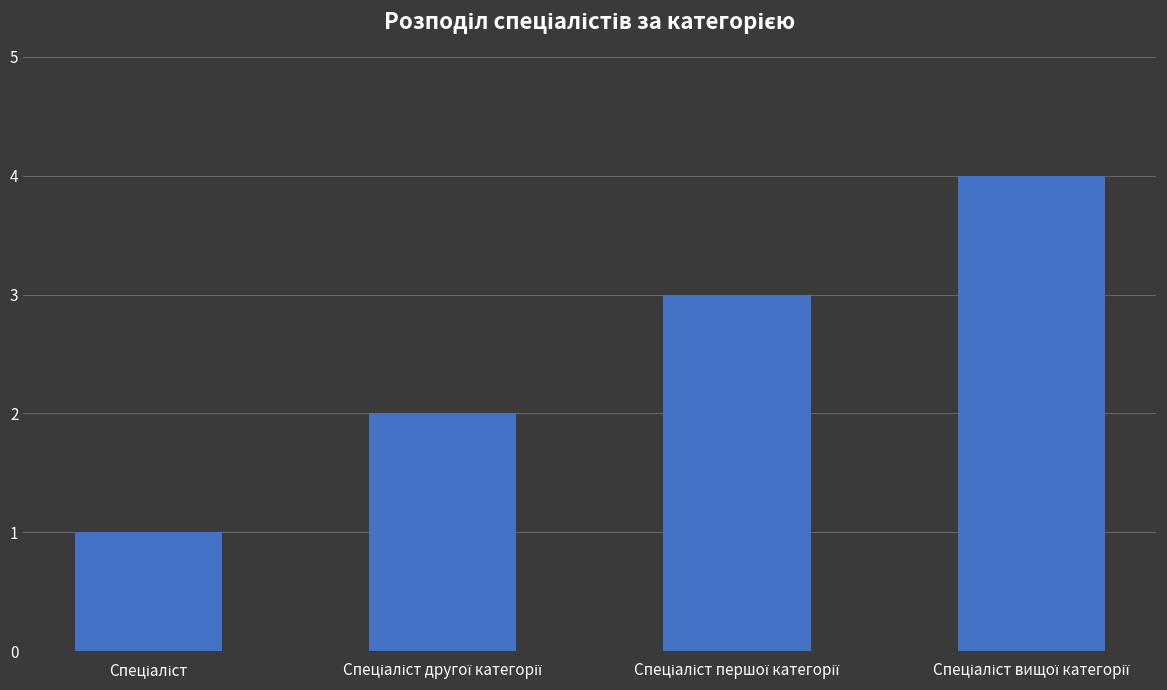

What is the difference between the maximum and minimum values?

3